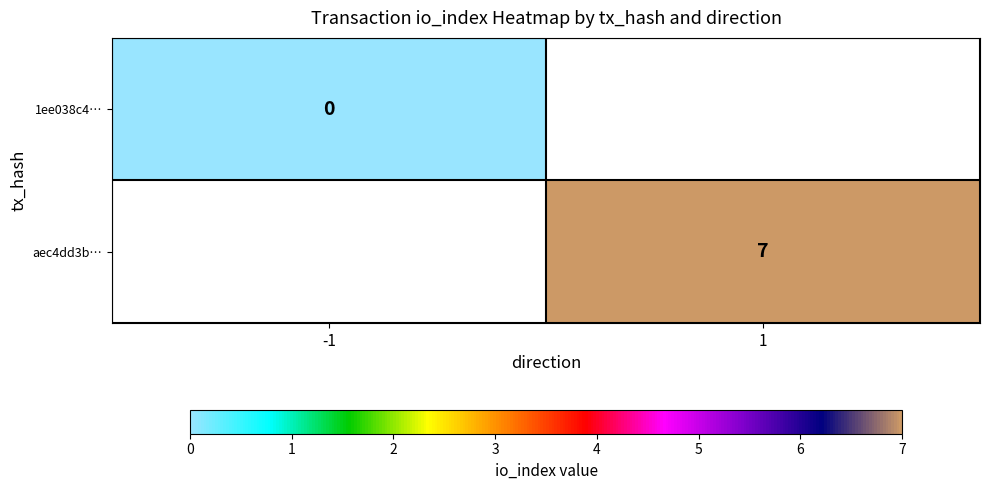

Is the value of 1ee038c4… at -1 greater than the value of aec4dd3b… at 1?

No